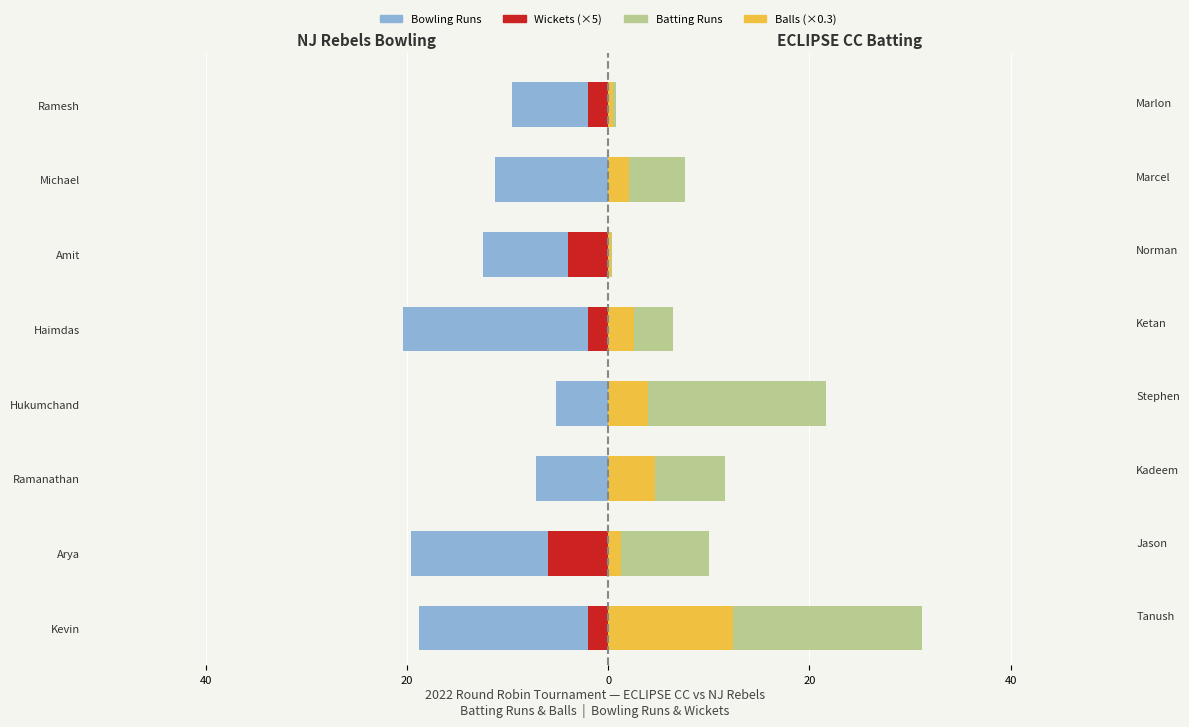

Reading right to left, what are all the values shown in this chart?

Bowling Runs: -24.0	-28.0	-31.0	-51.0	-13.0	-18.0	-49.0	-47.0
Wickets (×5): -5.0	0.0	-10.0	-5.0	0.0	0.0	-15.0	-5.0
Batting Runs: 2.0	19.0	1.0	16.0	54.0	29.0	25.0	78.0
Balls (×0.3): 1.2	5.1	0.6	6.3	9.9	11.7	3.3	30.9